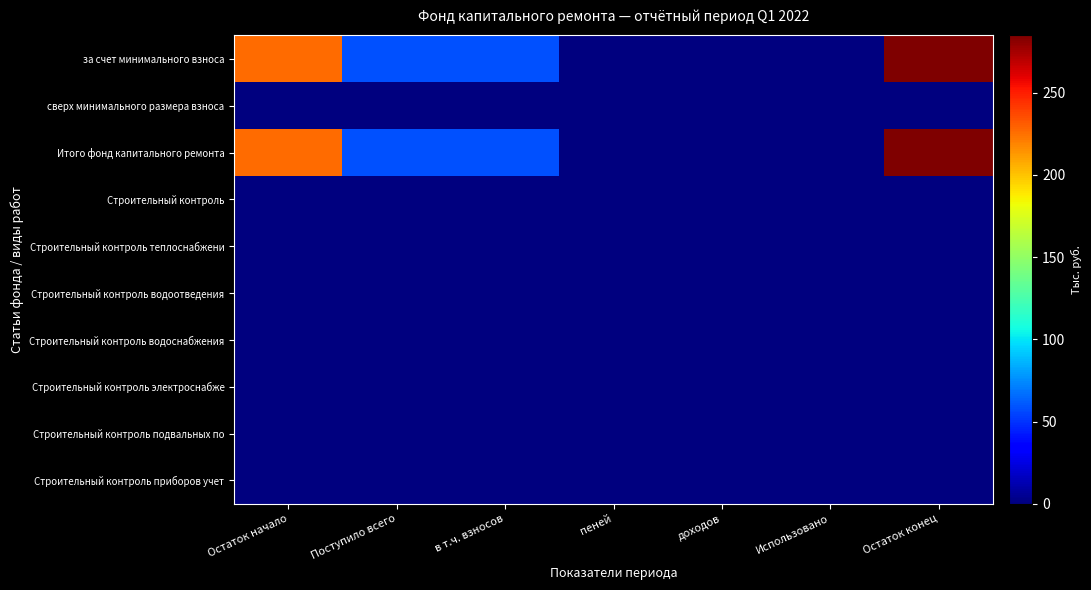

Between Использовано and Остаток начало, which is larger?

Остаток начало